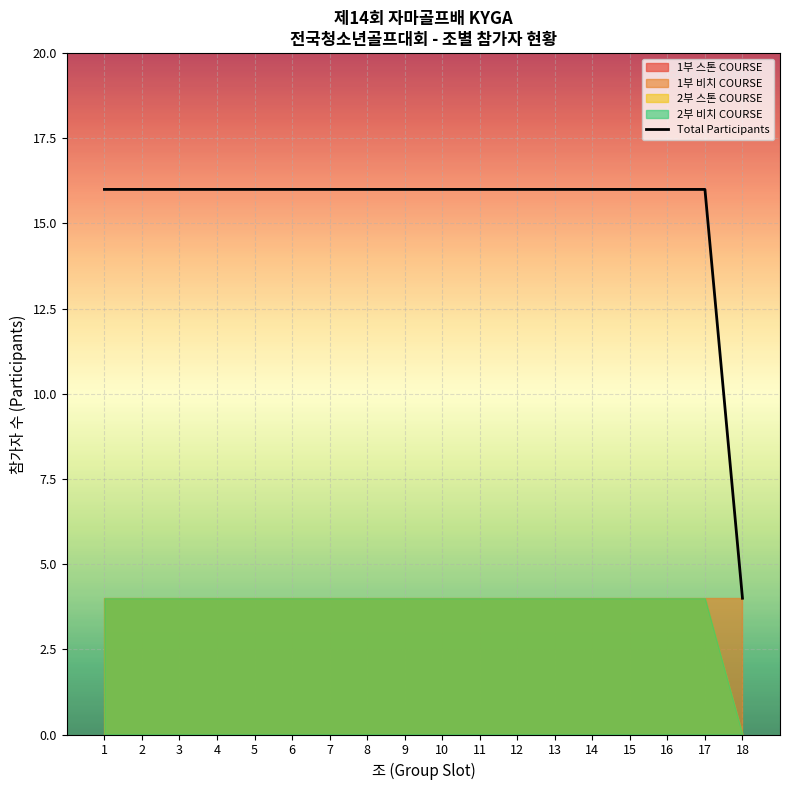

What is the difference between the maximum and minimum values?

12